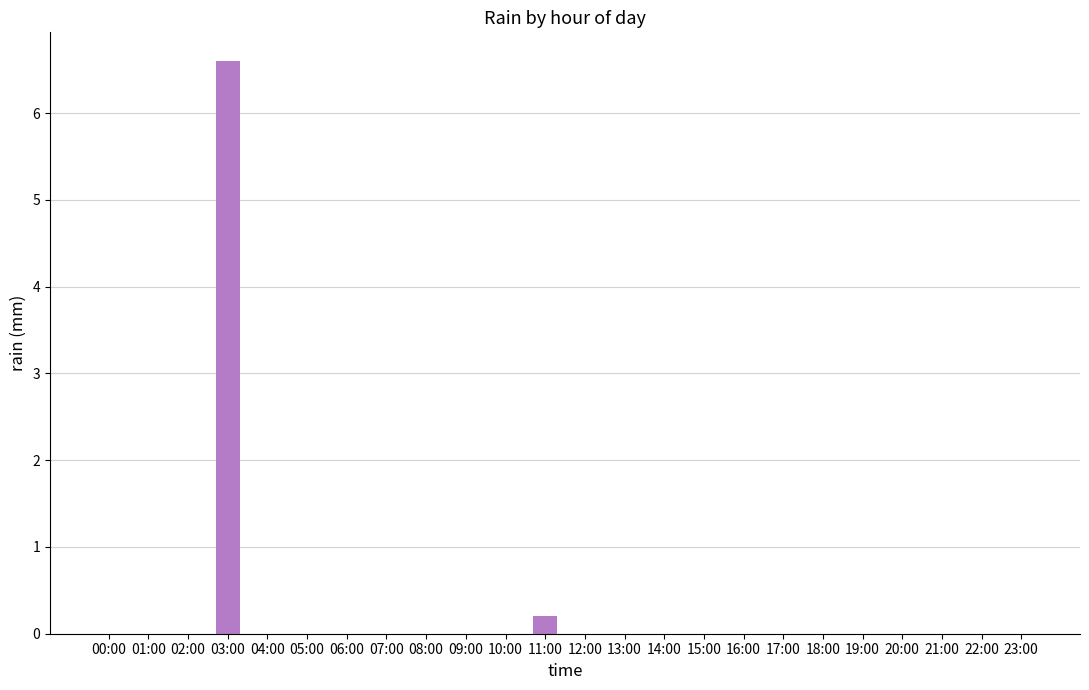

Count the number of data series in this chart.

1